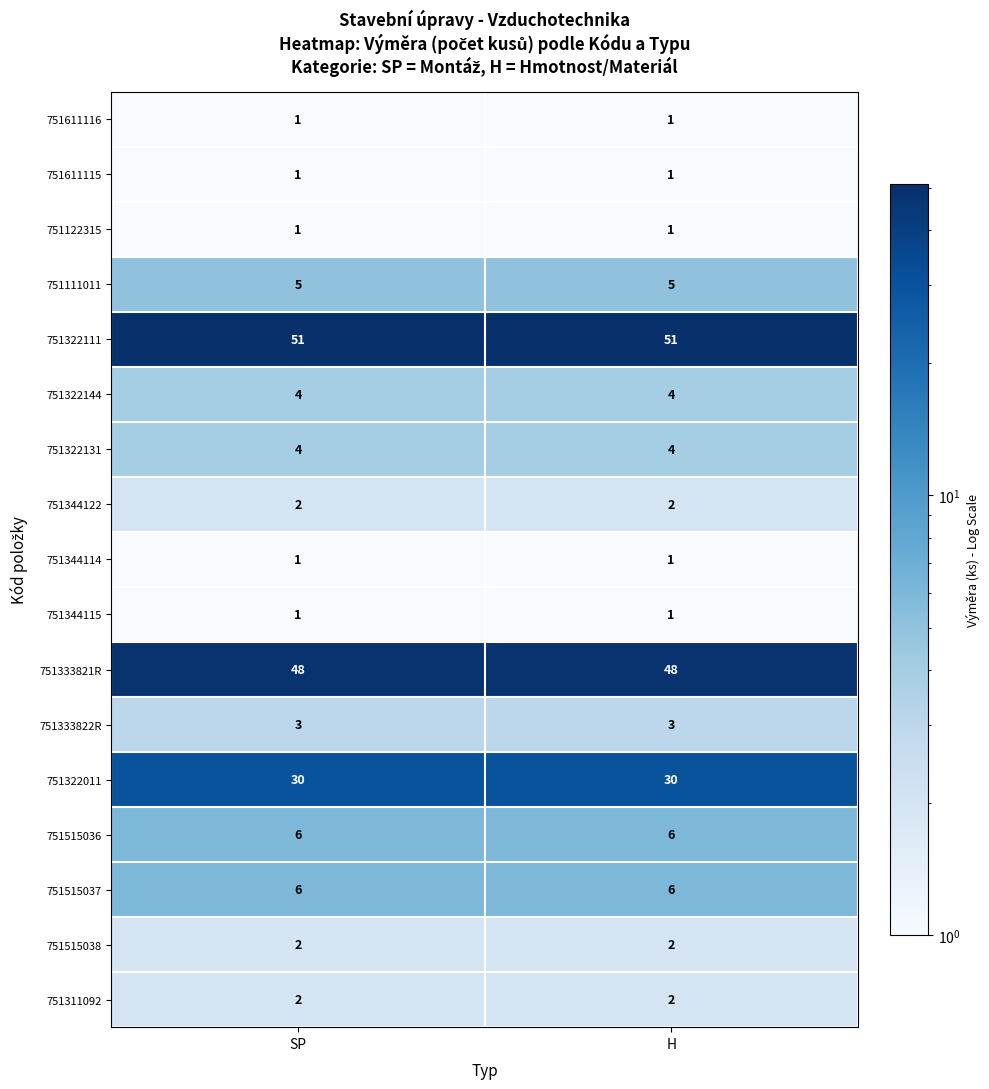

What is the lowest value of the 751322011 series?

30